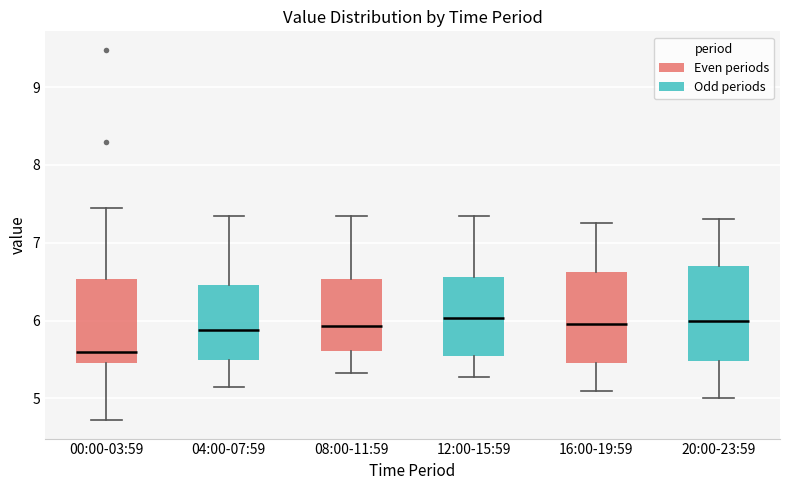

Where is the lower edge of the box for 20:00-23:59 on the y-axis? The values are not printed on the chart, so give them approximately, as read against the axis.

5.5